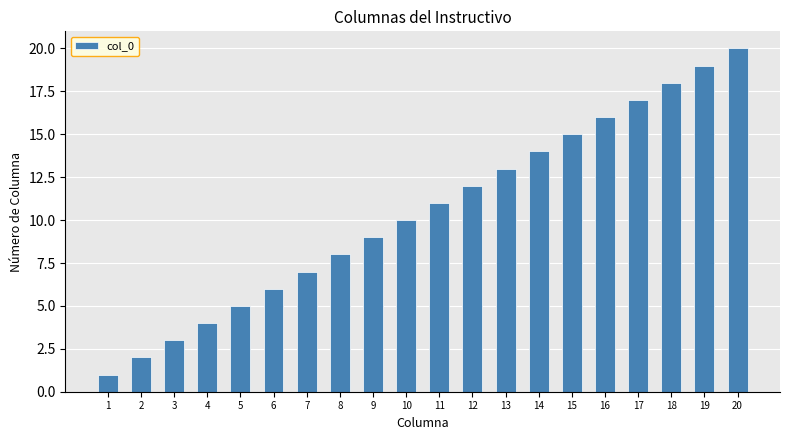

Reading left to right, extract all data points from this chart.

1	2	3	4	5	6	7	8	9	10	11	12	13	14	15	16	17	18	19	20